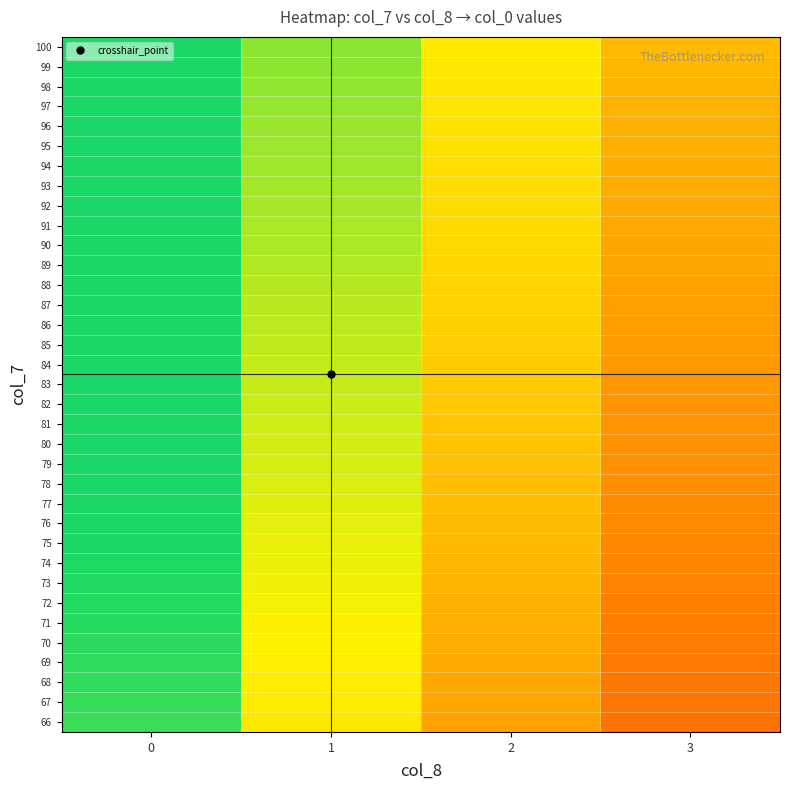

Rank the series at 3 from highest to lowest value.

100, 99, 98, 97, 96, 95, 94, 93, 92, 91, 90, 89, 88, 87, 86, 85, 84, 83, 82, 81, 80, 79, 78, 77, 76, 75, 74, 73, 72, 71, 70, 69, 68, 67, 66